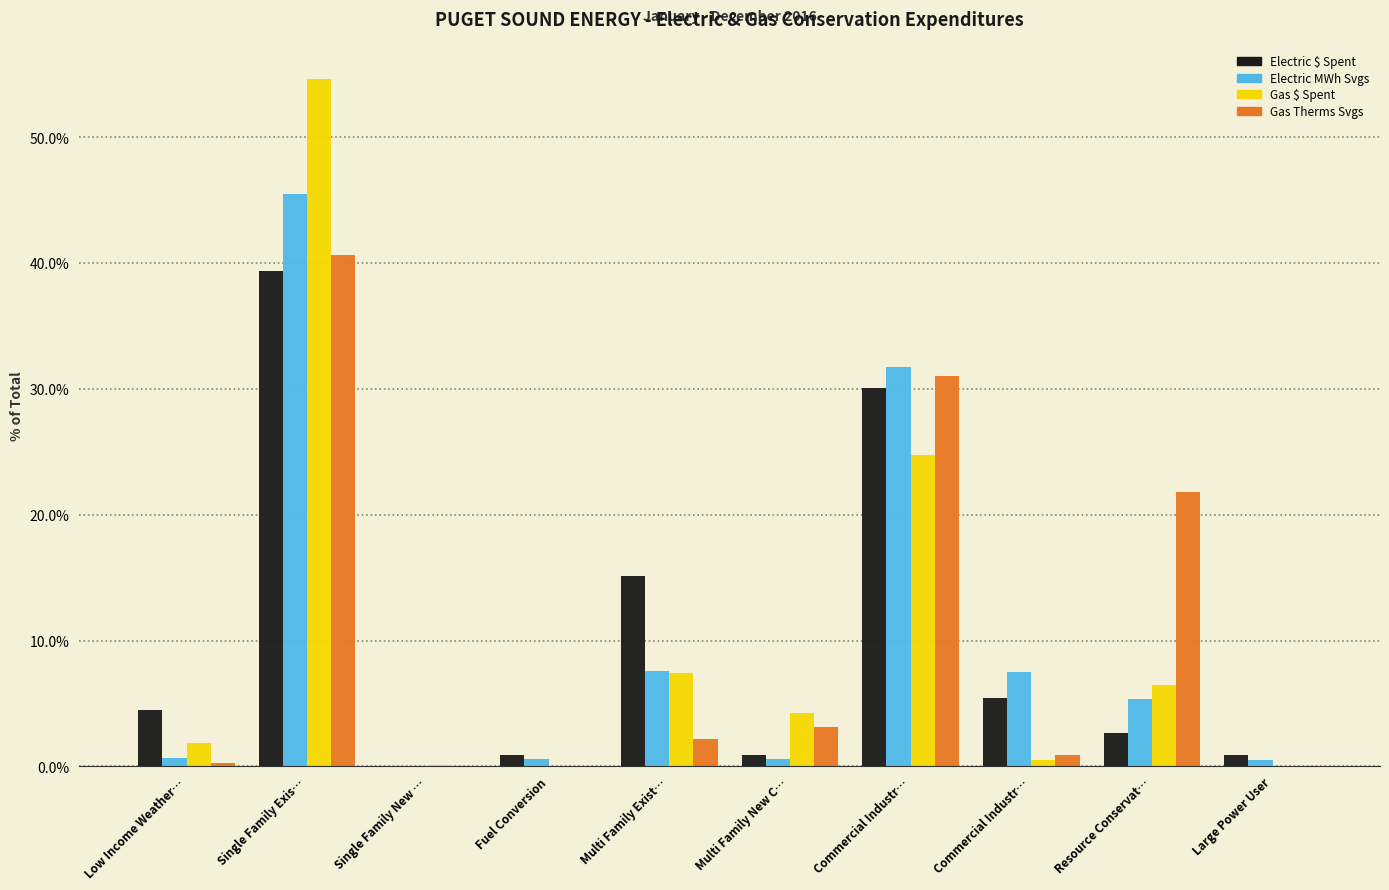

How many groups of bars are there?

10